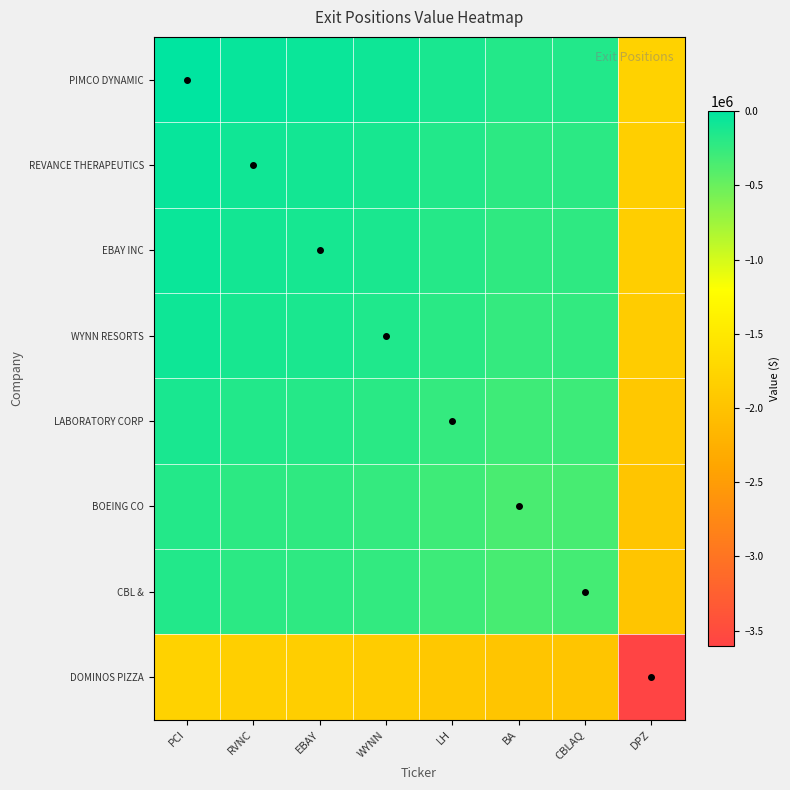

Reading right to left, list all the values displayed in this chart.

PIMCO DYNAMIC: DPZ=-1800000	CBLAQ=-165000	BA=-175000	LH=-125000	WYNN=-75000	EBAY=-55000	RVNC=-40000	PCI=0
REVANCE THERAPEUTICS: DPZ=-1840000	CBLAQ=-205000	BA=-215000	LH=-165000	WYNN=-115000	EBAY=-95000	RVNC=-80000	PCI=-40000
EBAY INC: DPZ=-1855000	CBLAQ=-220000	BA=-230000	LH=-180000	WYNN=-130000	EBAY=-110000	RVNC=-95000	PCI=-55000
WYNN RESORTS: DPZ=-1875000	CBLAQ=-240000	BA=-250000	LH=-200000	WYNN=-150000	EBAY=-130000	RVNC=-115000	PCI=-75000
LABORATORY CORP: DPZ=-1925000	CBLAQ=-290000	BA=-300000	LH=-250000	WYNN=-200000	EBAY=-180000	RVNC=-165000	PCI=-125000
BOEING CO: DPZ=-1975000	CBLAQ=-340000	BA=-350000	LH=-300000	WYNN=-250000	EBAY=-230000	RVNC=-215000	PCI=-175000
CBL &: DPZ=-1965000	CBLAQ=-330000	BA=-340000	LH=-290000	WYNN=-240000	EBAY=-220000	RVNC=-205000	PCI=-165000
DOMINOS PIZZA: DPZ=-3600000	CBLAQ=-1965000	BA=-1975000	LH=-1925000	WYNN=-1875000	EBAY=-1855000	RVNC=-1840000	PCI=-1800000